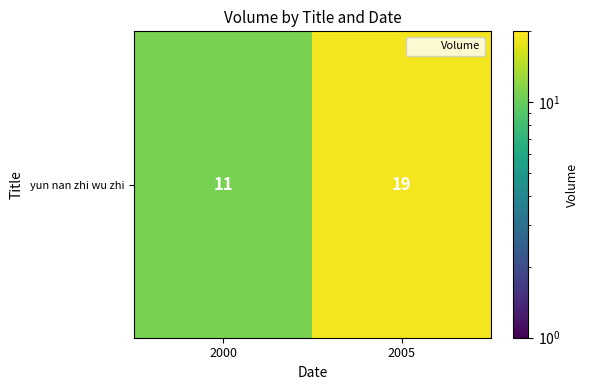

List the labels in order of value, smallest first.

2000, 2005